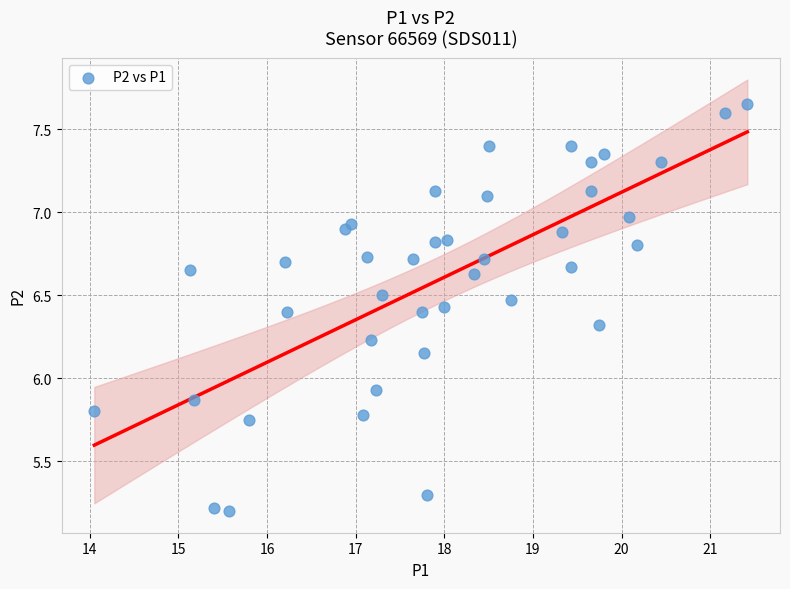

What is the range of X values (max minus min)?

7.4